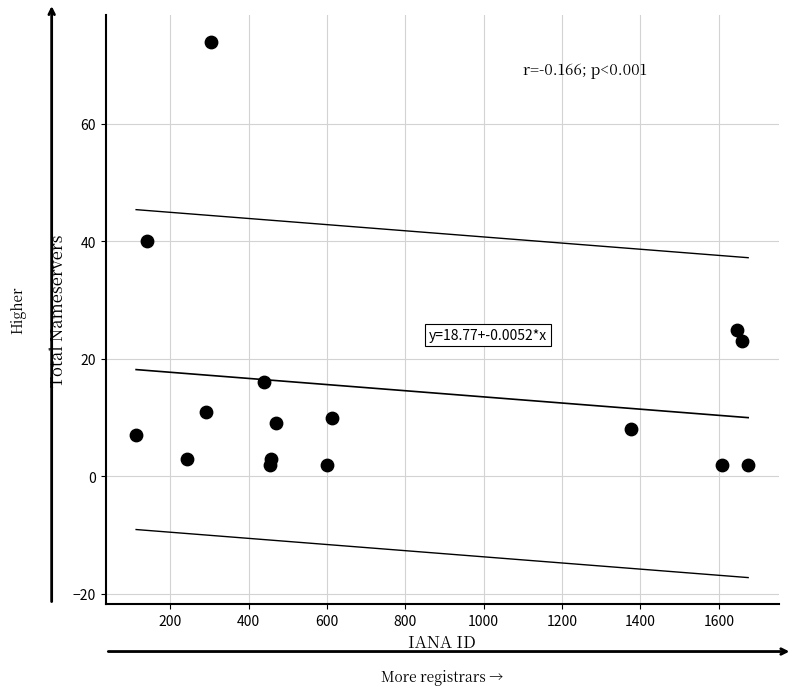

What Y value in the scatter plot is closest to 38?

40